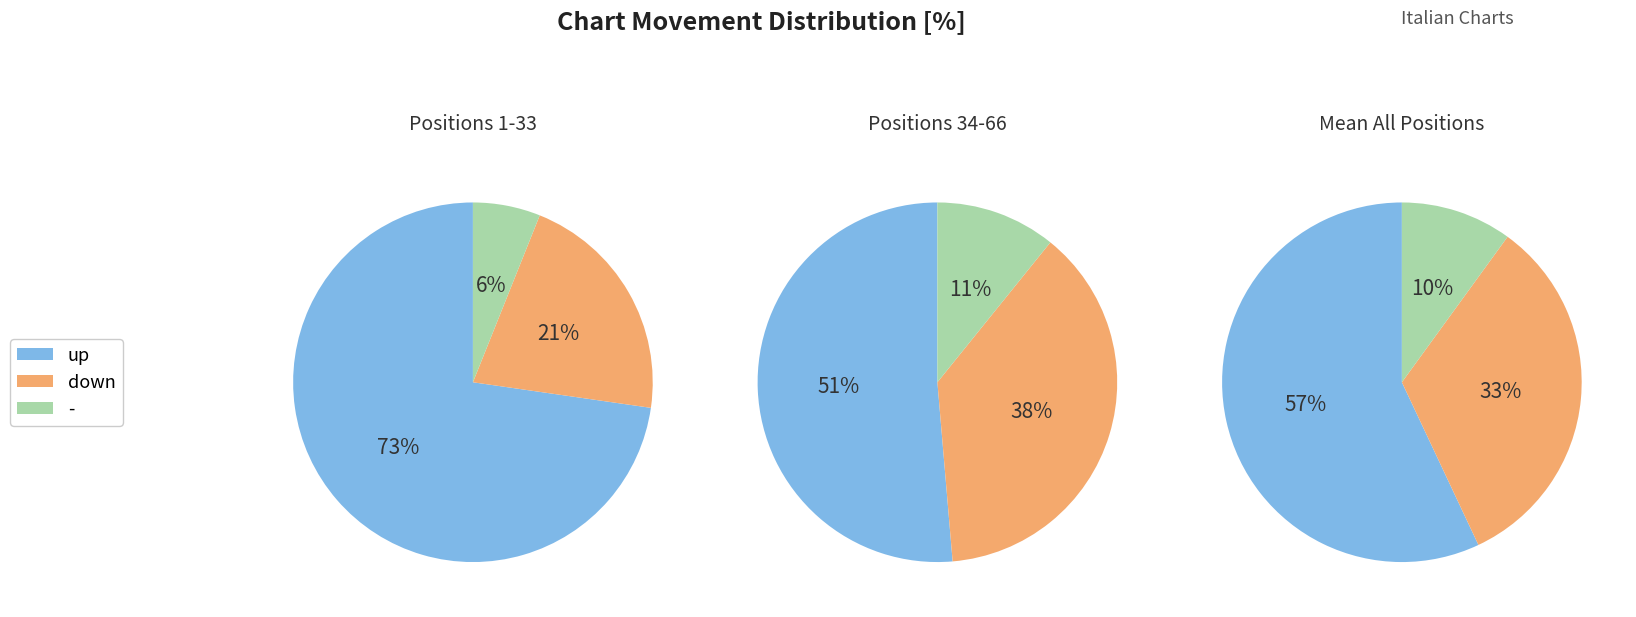

Which slice is the largest?

up